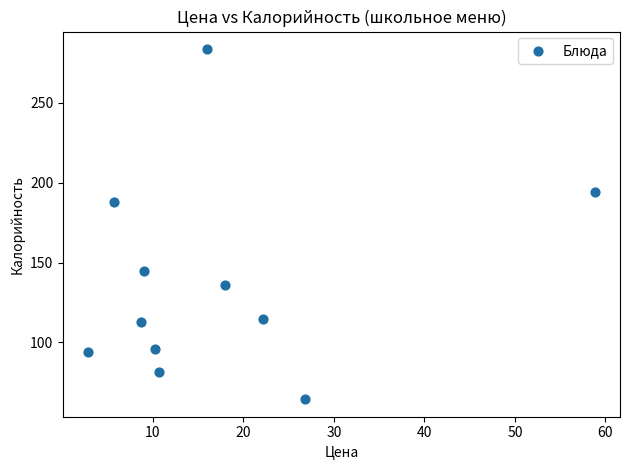

What Y value in the scatter plot is closest to 174?

188.0